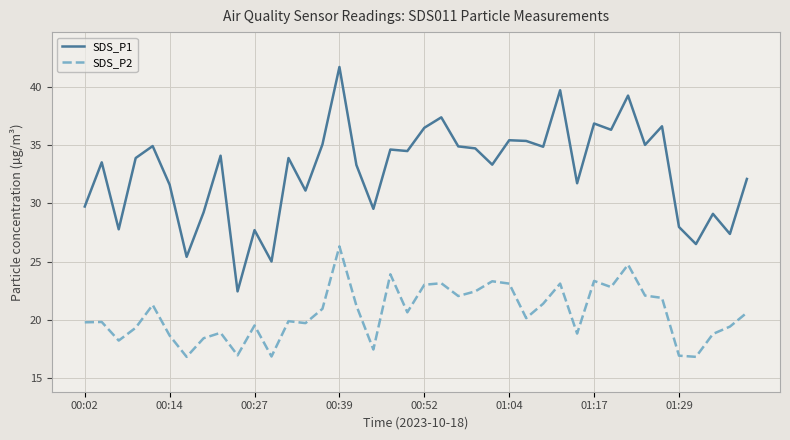

What is the greatest value displayed?

41.7